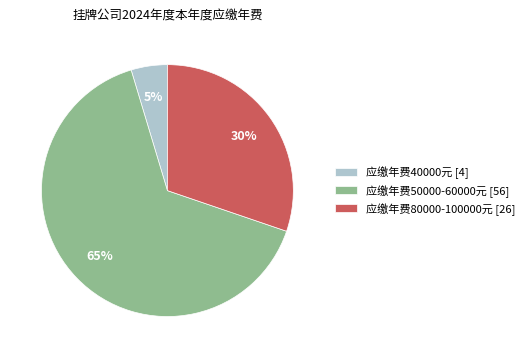

Does any single category account for the majority?

Yes